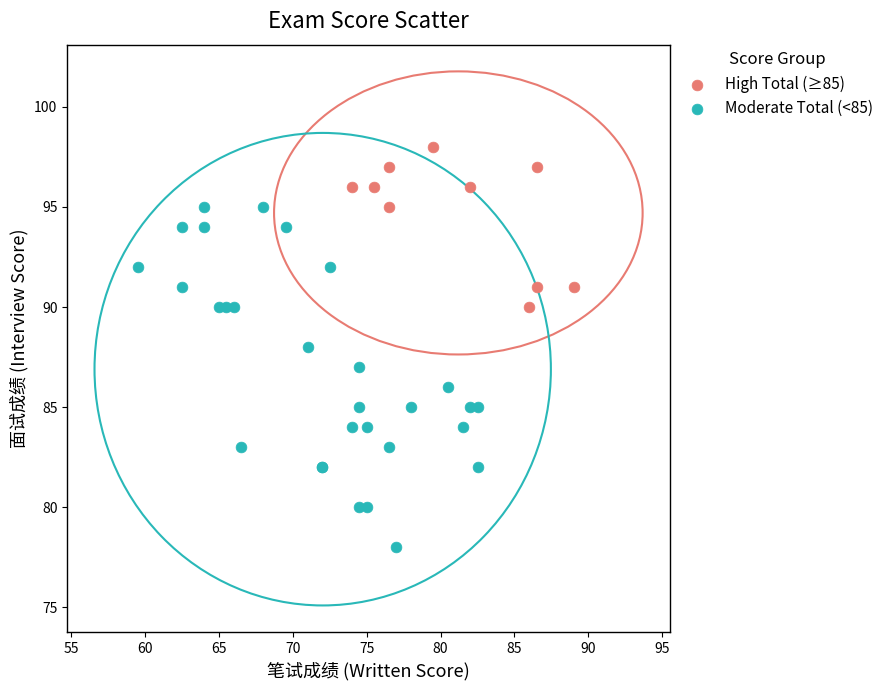

Which series reaches the maximum Y coordinate?

High Total (≥85)